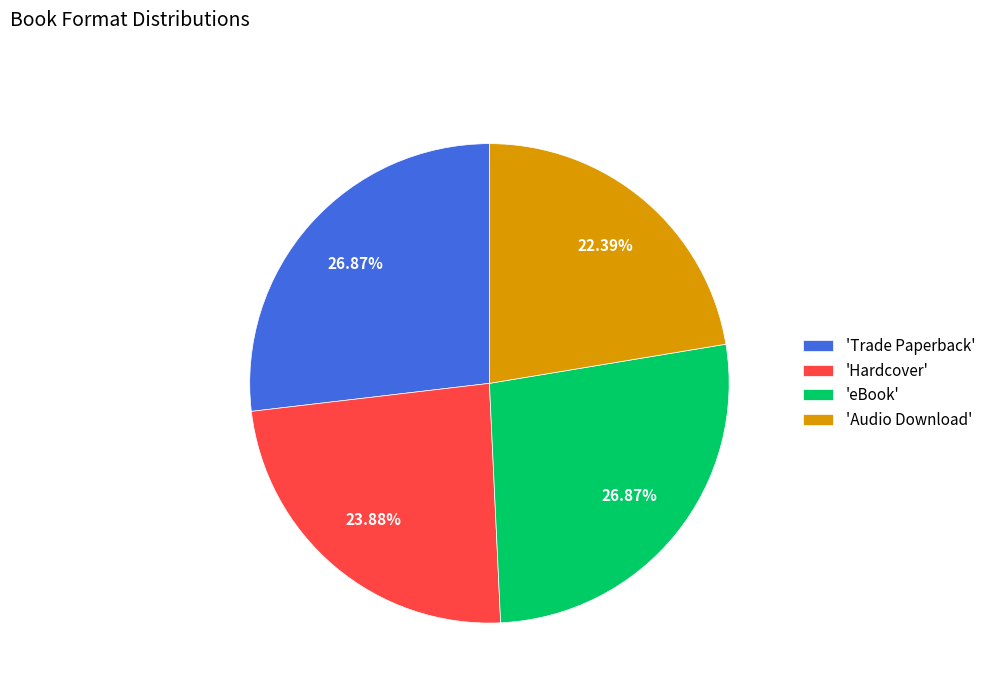

Does any single category account for the majority?

No